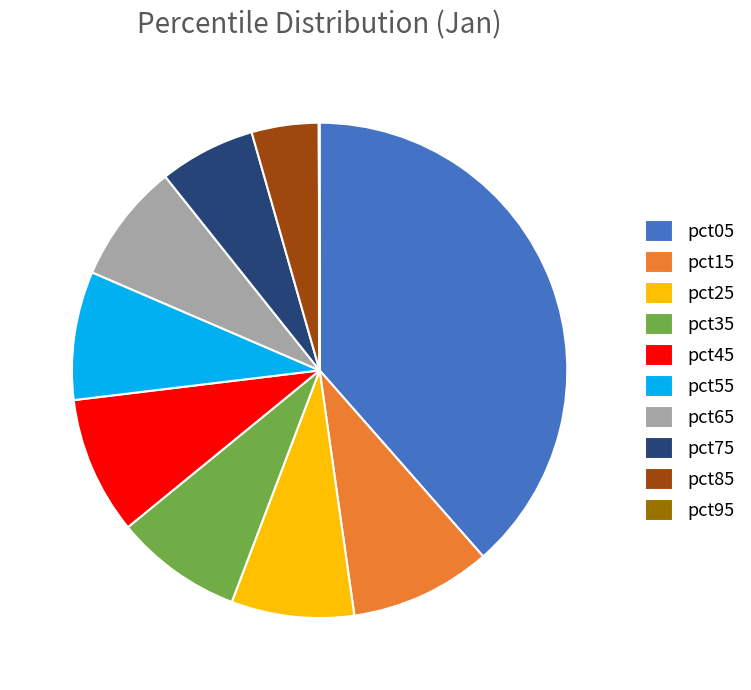

The pct15 slice represents 15% of the pie. True or false?

False